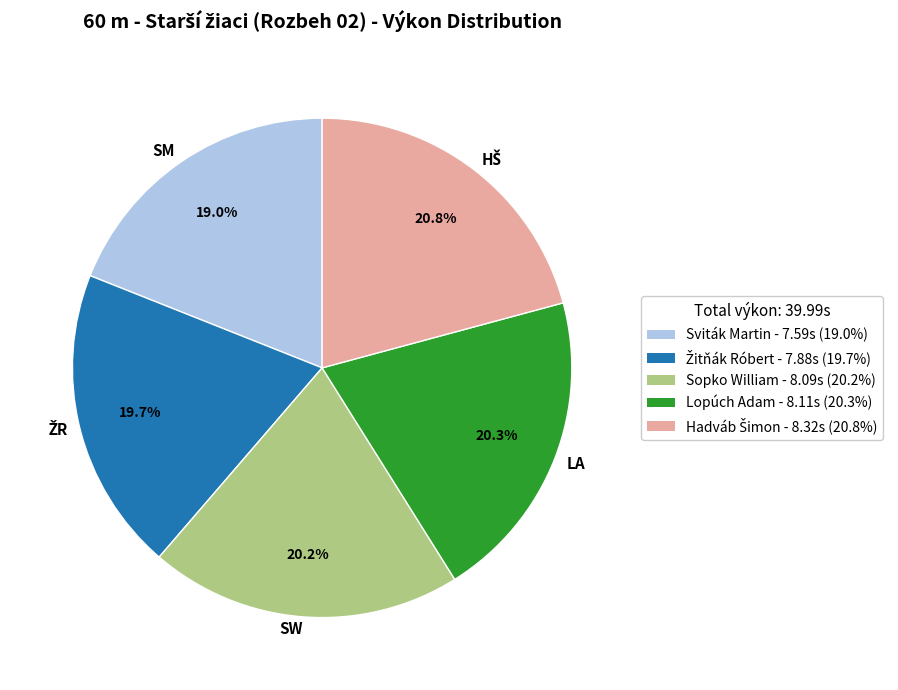

Does LA represent more than half of the total?

No